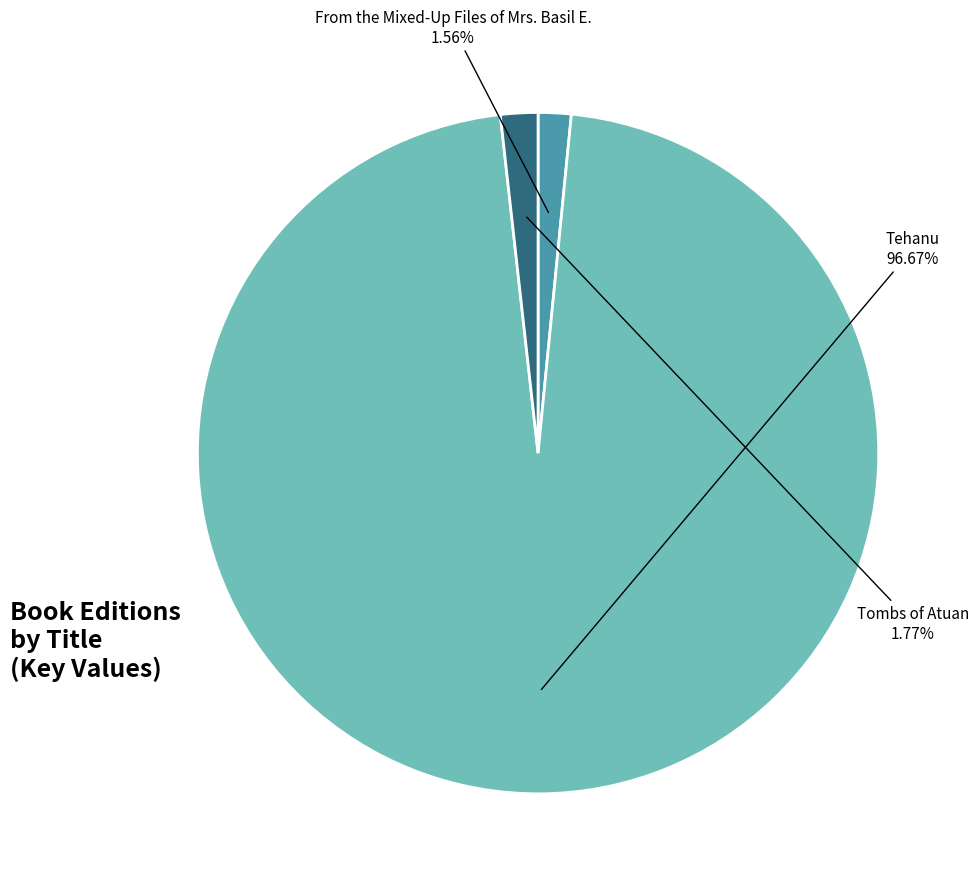

Which has a higher value, From the Mixed-Up Files of Mrs. Basil E. or Tehanu?

Tehanu